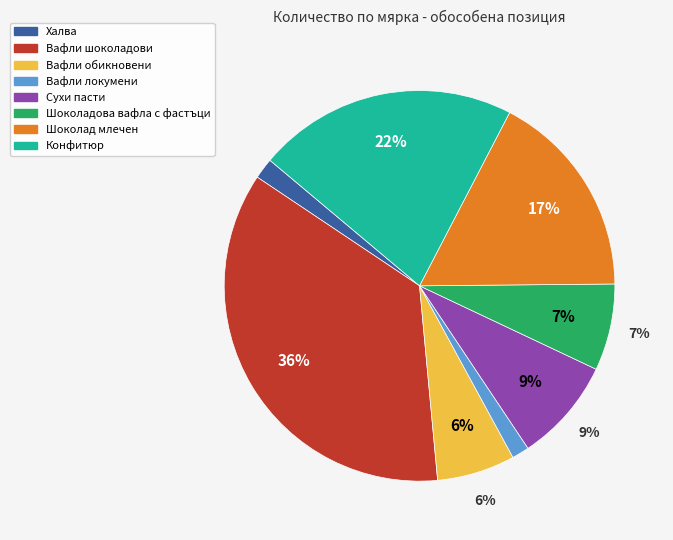

Is the sum of Шоколад млечен and Шоколадова вафла с фастъци greater than half?

No